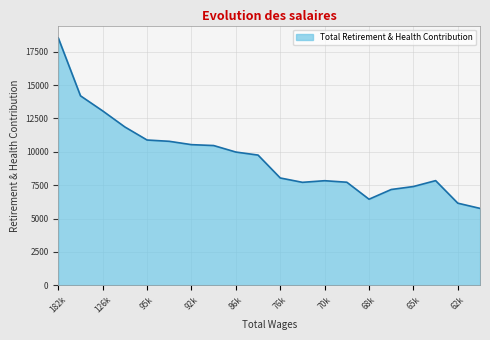

What is the greatest value displayed?

18540